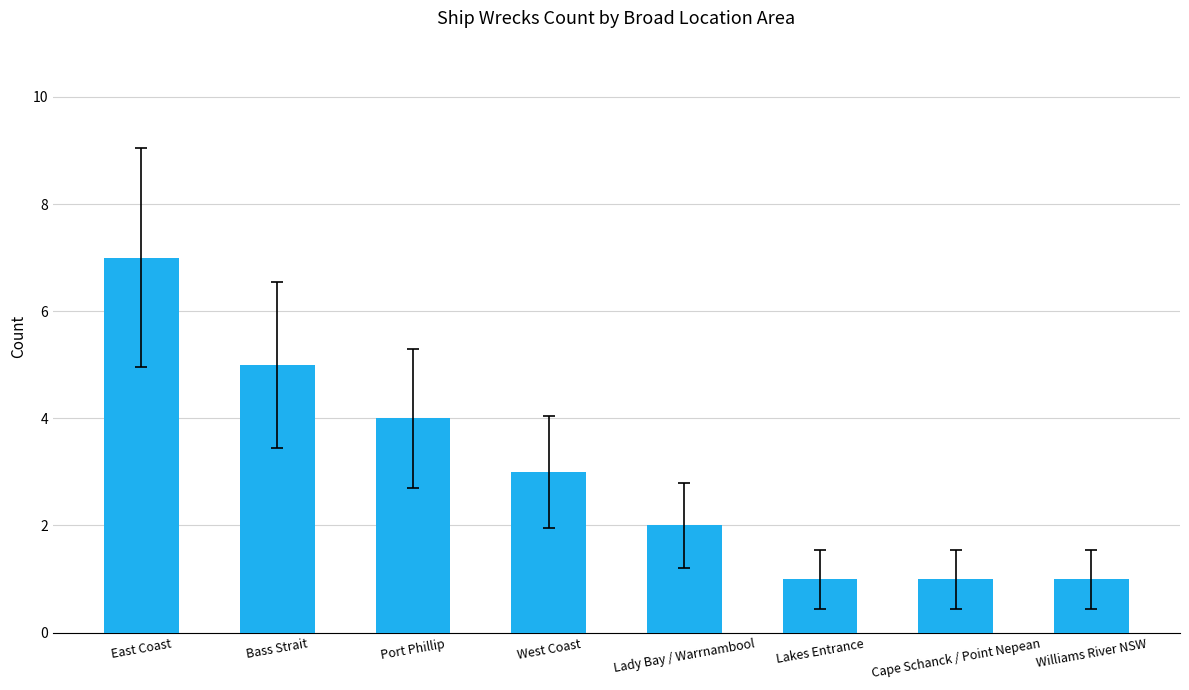

Which category has the highest value across all series?

East Coast